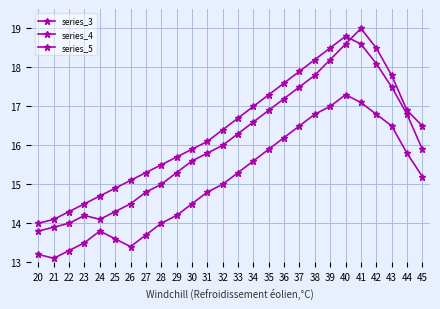

Count the number of data series in this chart.

3